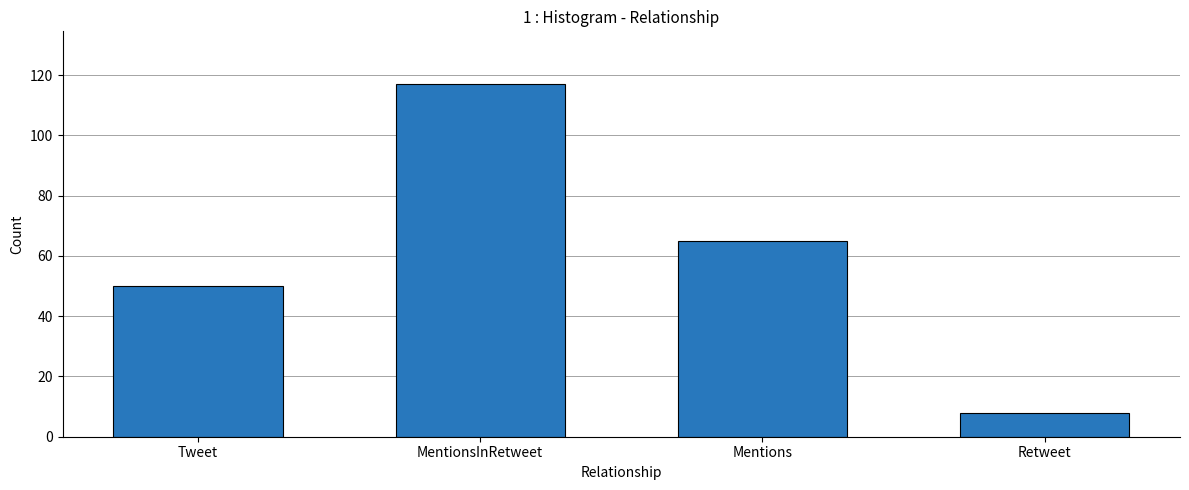

Are the bars horizontal?

No